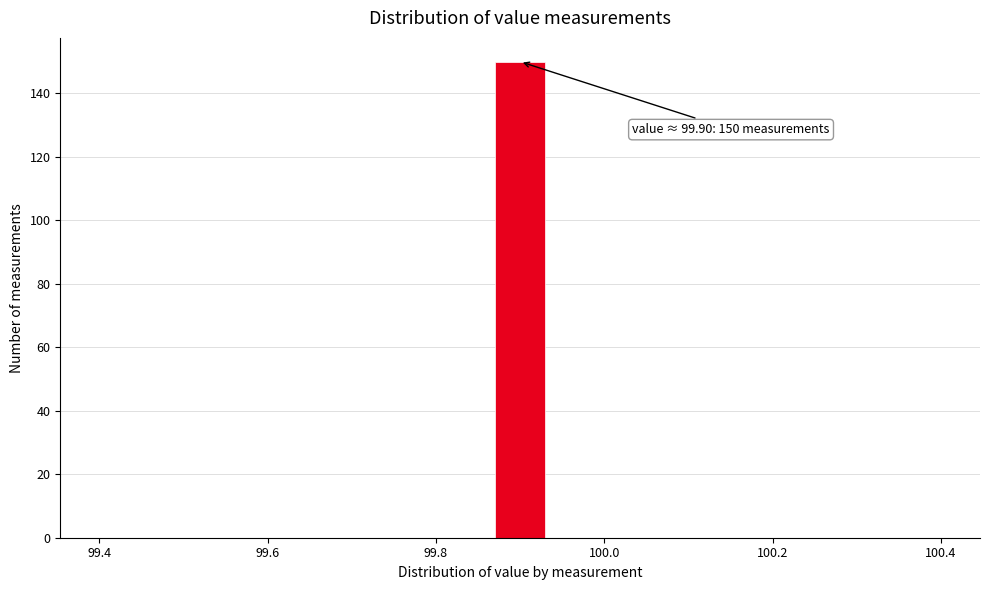

Around what value on the x-axis is the tallest bar? Give the approximate position of its centre, as read against the axis.

99.90